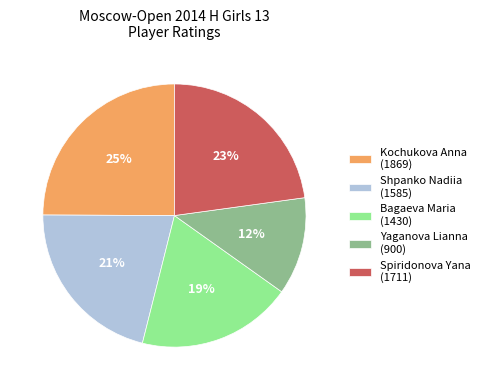

What is the ratio of the value at Bagaeva Maria (1430) to the value at Kochukova Anna (1869)?

0.8